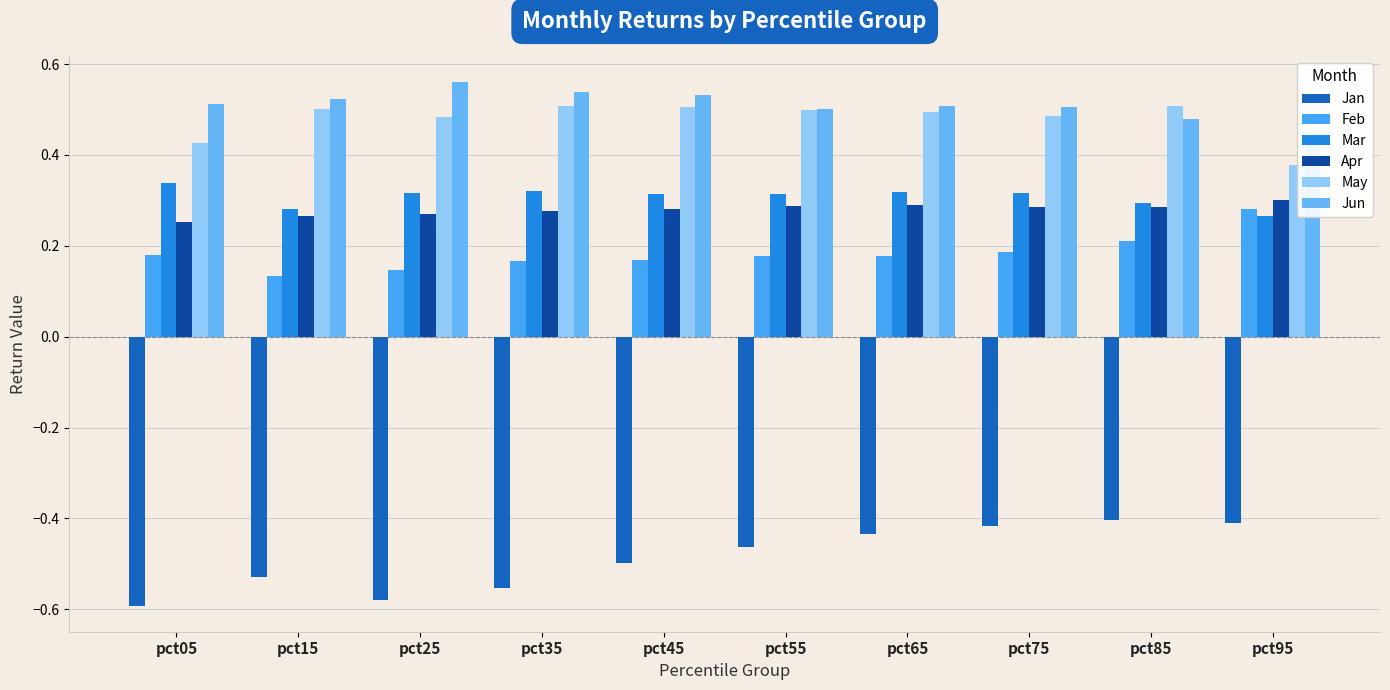

Rank the series at pct75 from lowest to highest value.

Jan, Feb, Apr, Mar, May, Jun